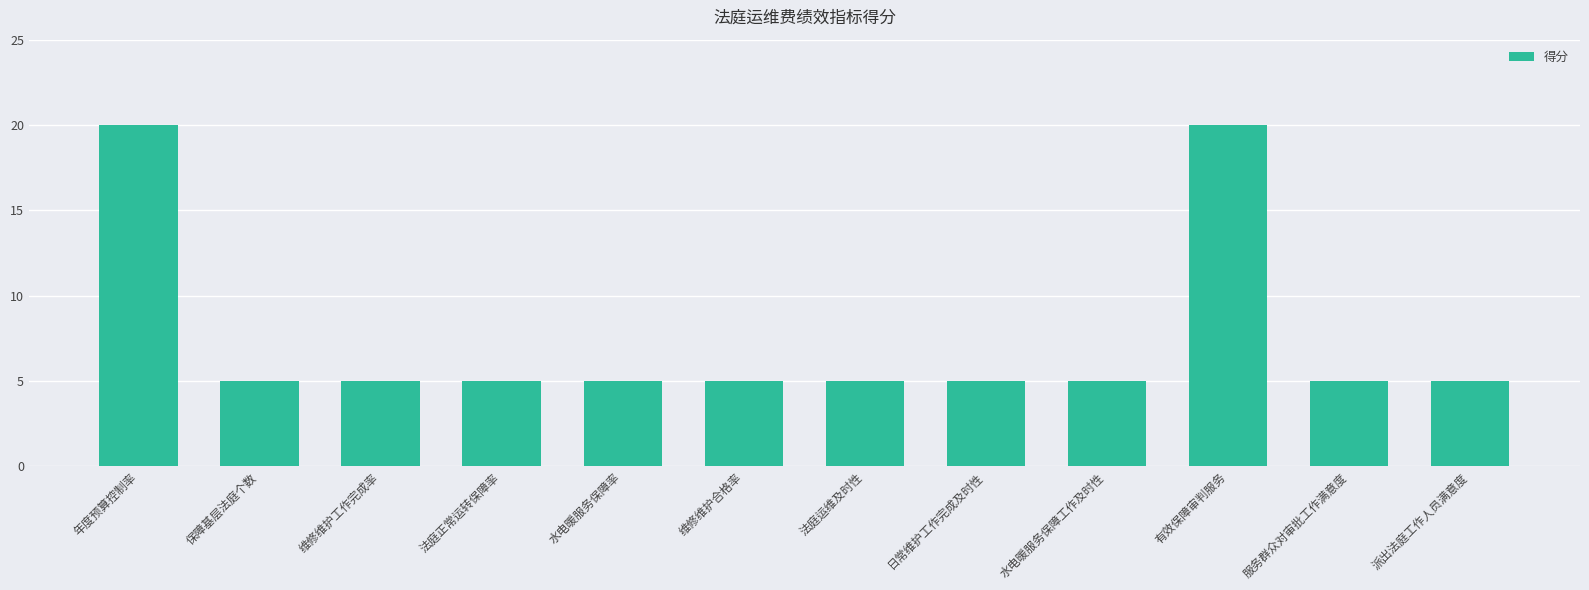

What is the label of the 11th bar from the right?

保障基层法庭个数